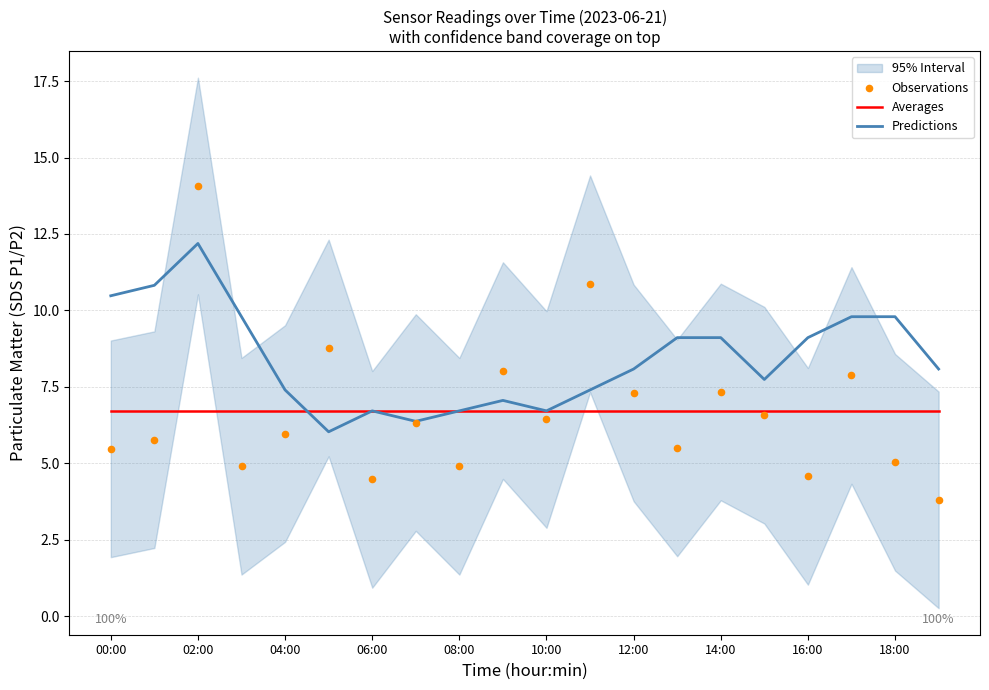

Which series has the largest total across all categories?

Predictions